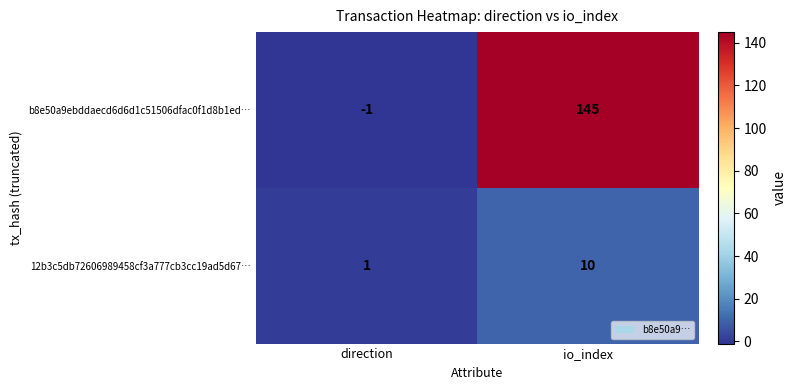

Which series has the largest range (max minus min)?

b8e50a9ebddaecd6d6d1c51506dfac0f1d8b1ed…